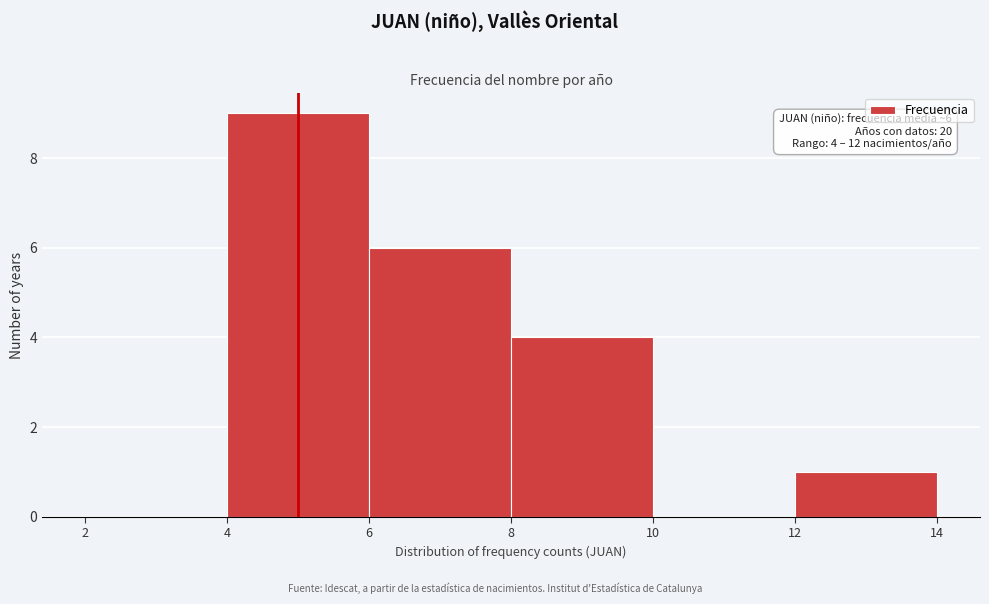

Over which range of the x-axis is the bar tallest?

4 to 6